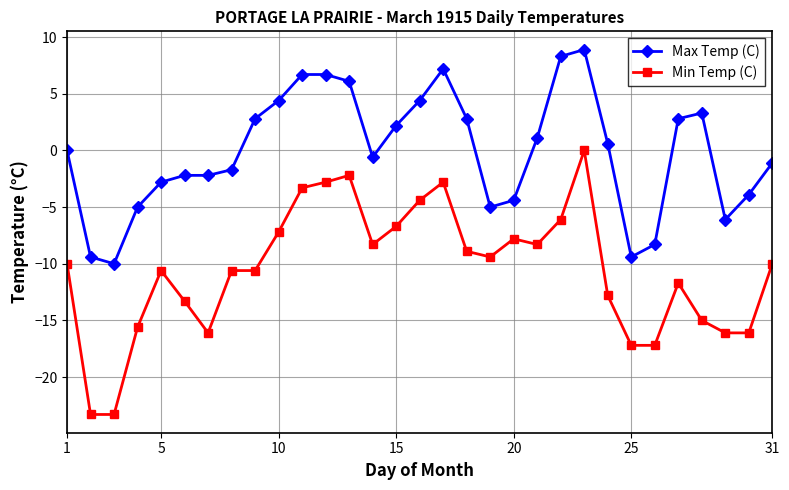

List the series in order of their peak value, lowest first.

Min Temp (C), Max Temp (C)